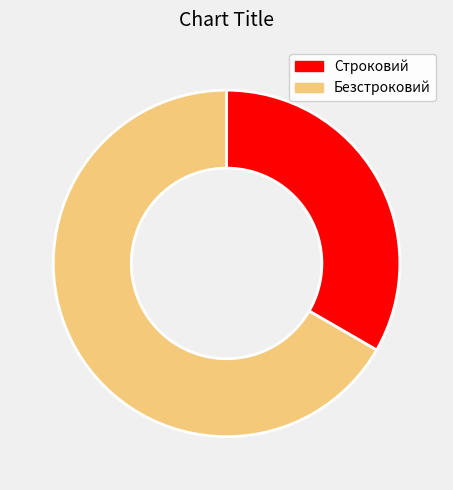

Rank the categories by value from lowest to highest.

Строковий, Безстроковий